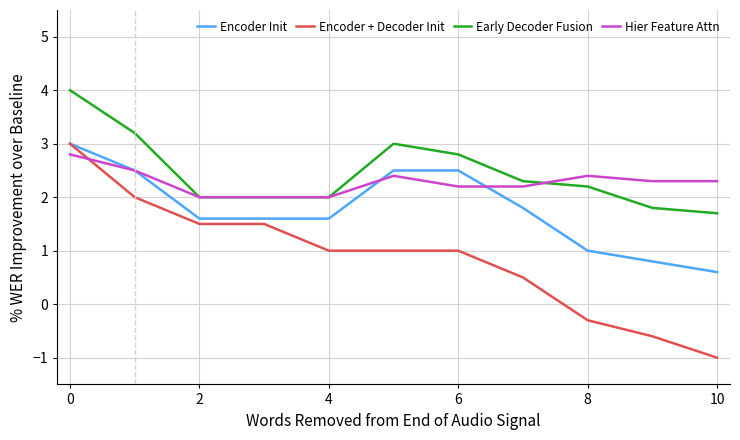

Which series has the widest spread of values?

Encoder + Decoder Init